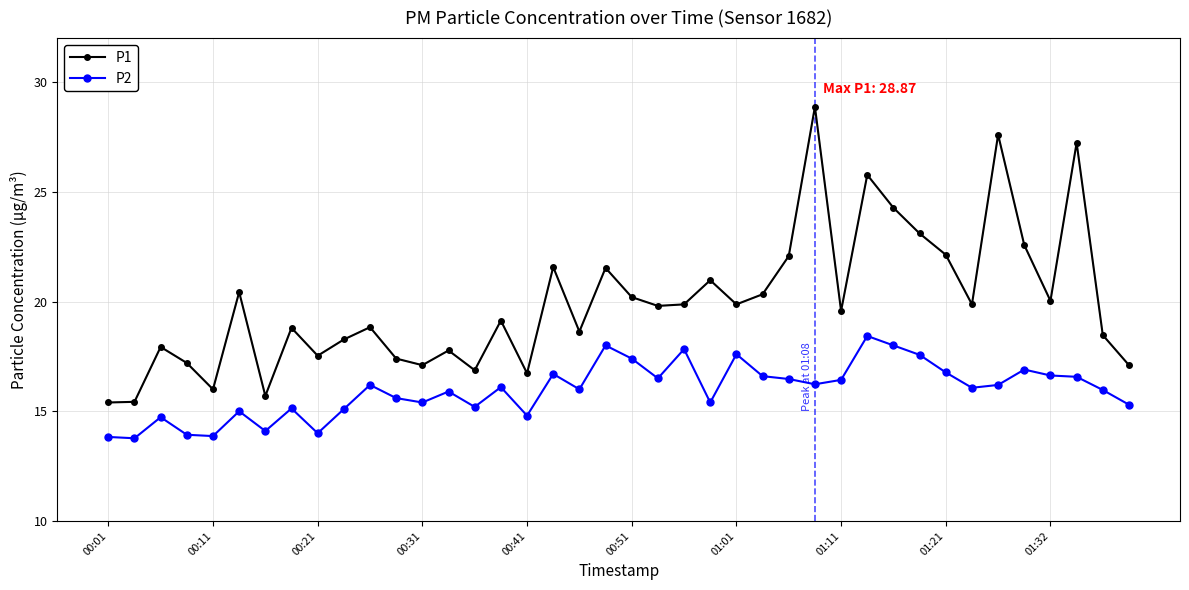

At how many categories does at least one series exceed 27?

3